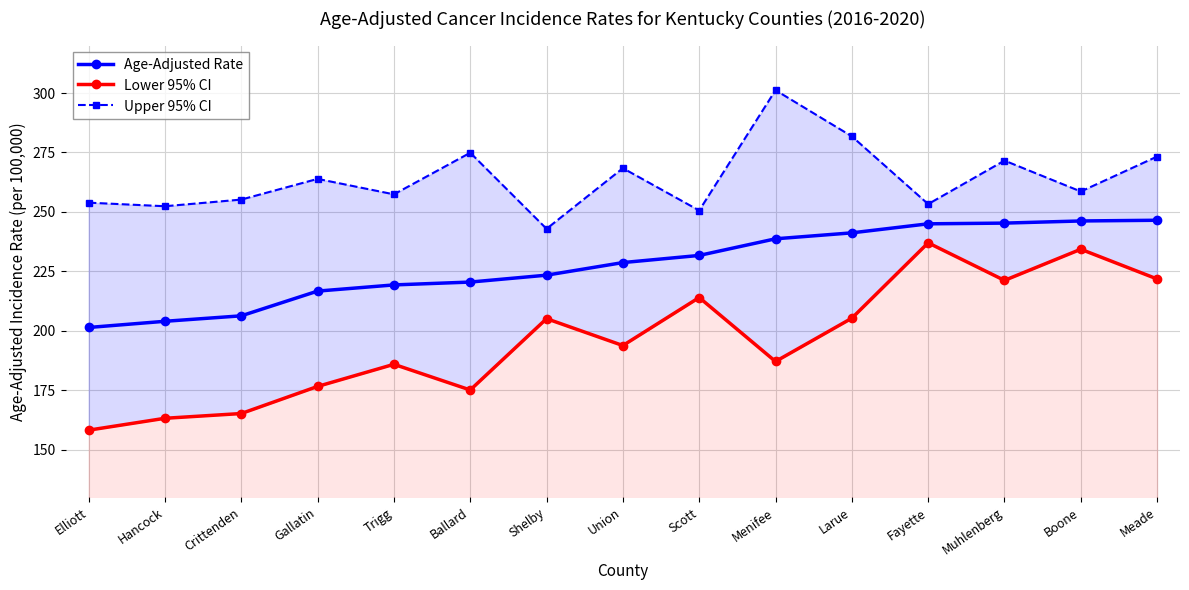

Which series has the widest spread of values?

Lower 95% CI